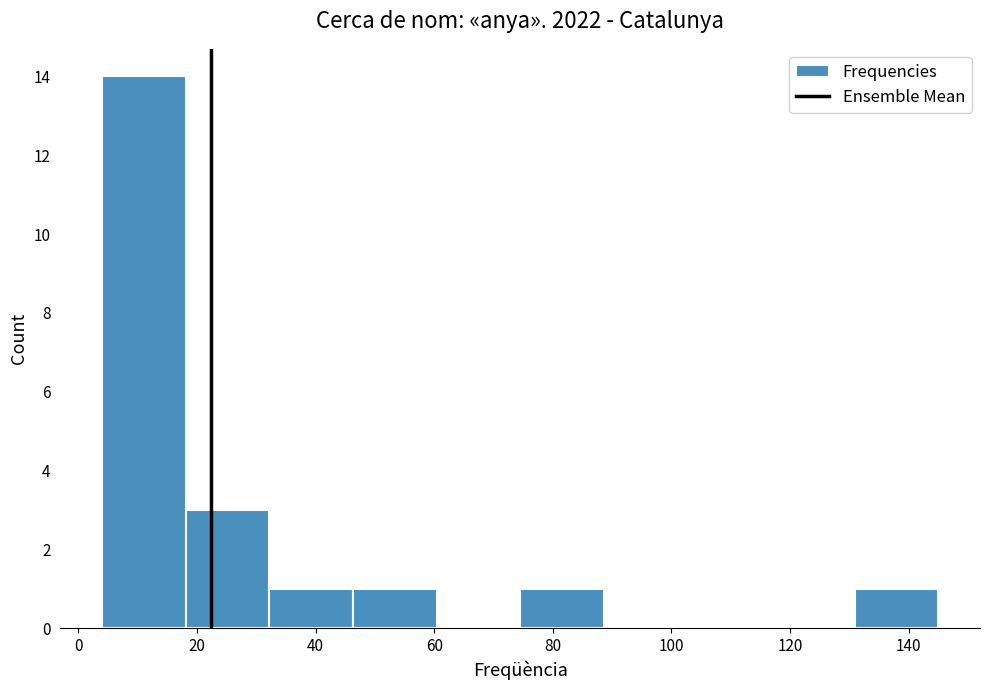

What is the height of the bar covering 74 to 88 on the x-axis? Neither the bar edges nor the heights are printed on the chart, so give them approximately, as read against the axes.

1